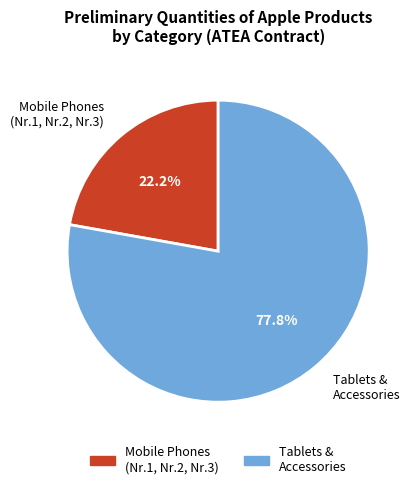

What percentage is NOT represented by Tablets & Accessories?

22.2%